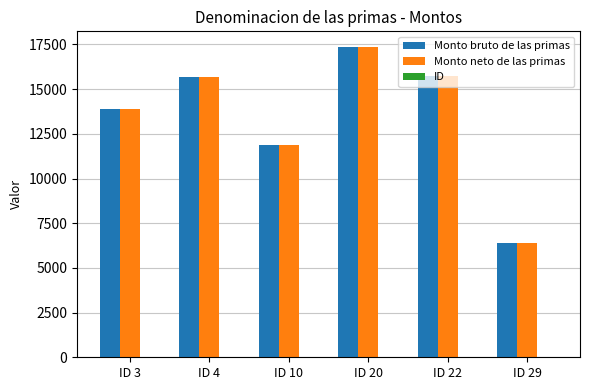

What is the sum of all Monto bruto de las primas values?

80871.3